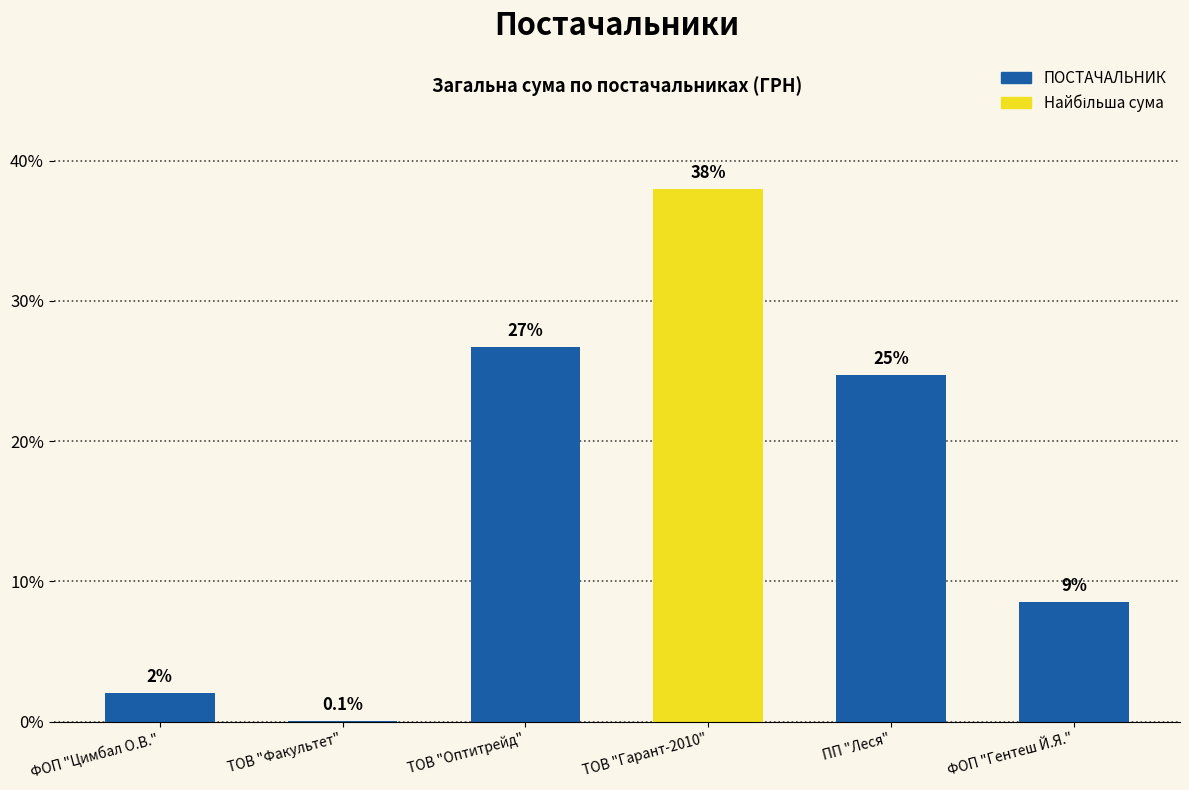

Are the bars horizontal?

No